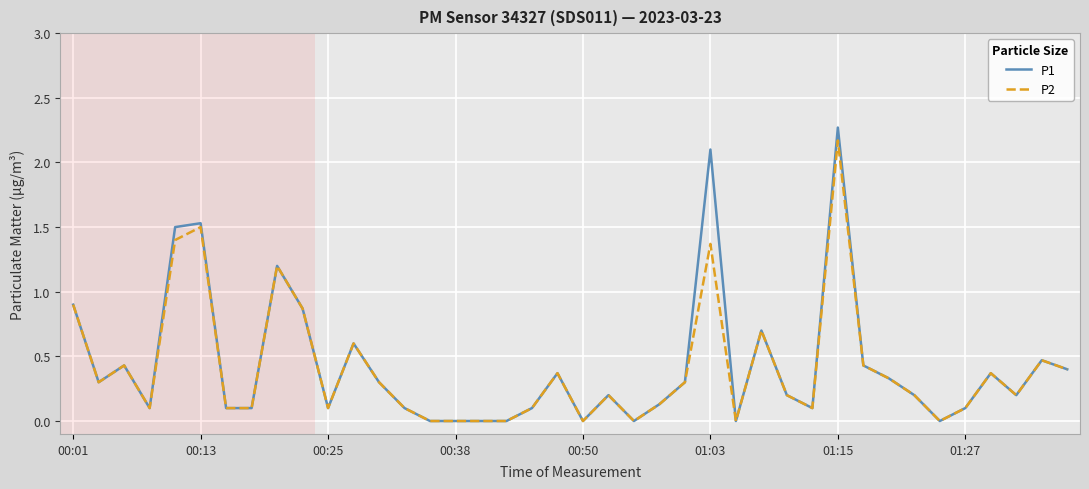

What is the maximum value shown in the chart?

2.3